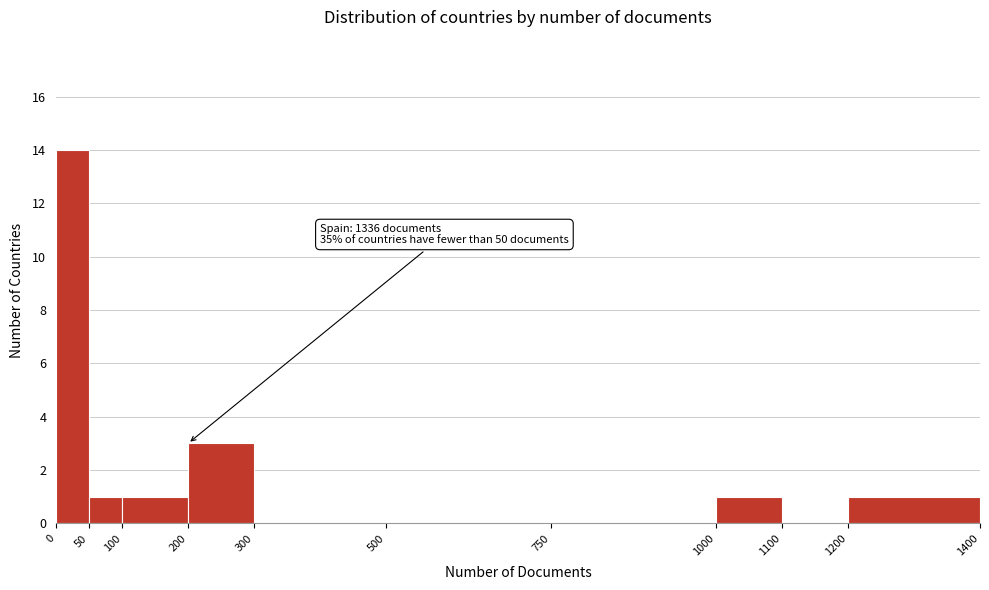

Over which range of the x-axis is the bar tallest?

0 to 50